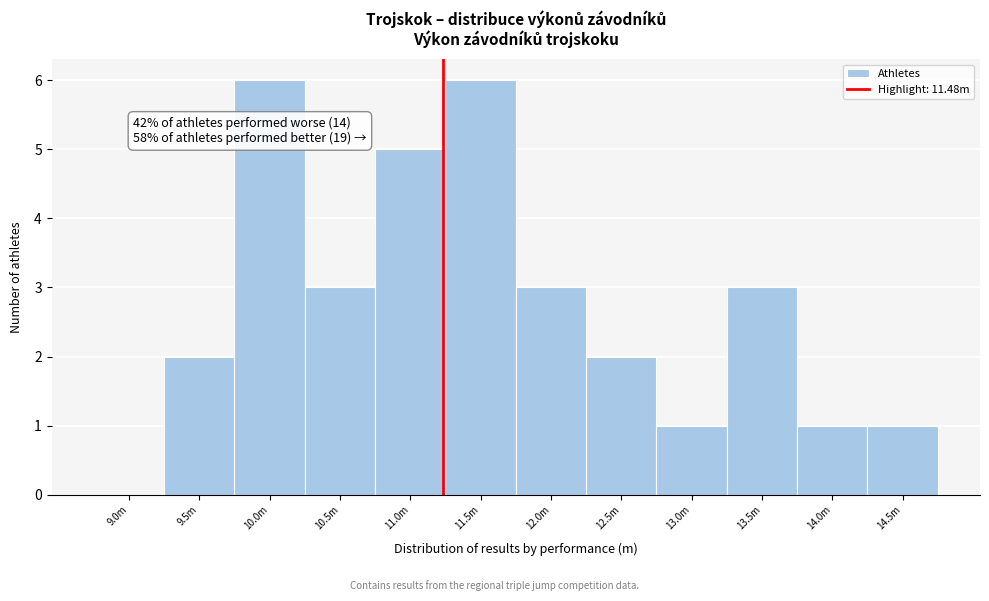

Reading left to right, transcribe all the data shown in this chart.

9.0m=0	9.5m=2	10.0m=6	10.5m=3	11.0m=5	11.5m=6	12.0m=3	12.5m=2	13.0m=1	13.5m=3	14.0m=1	14.5m=1